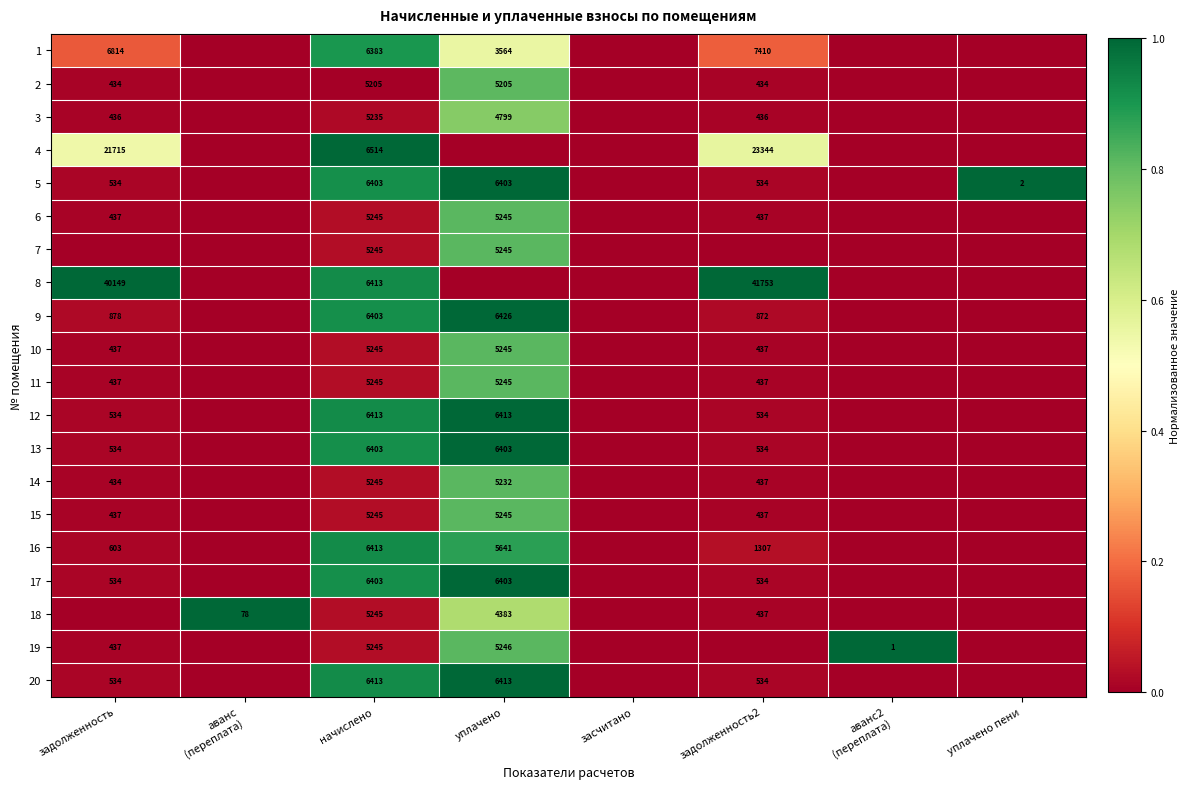

Is it true that 2 equals 434 at задолженность2?

True